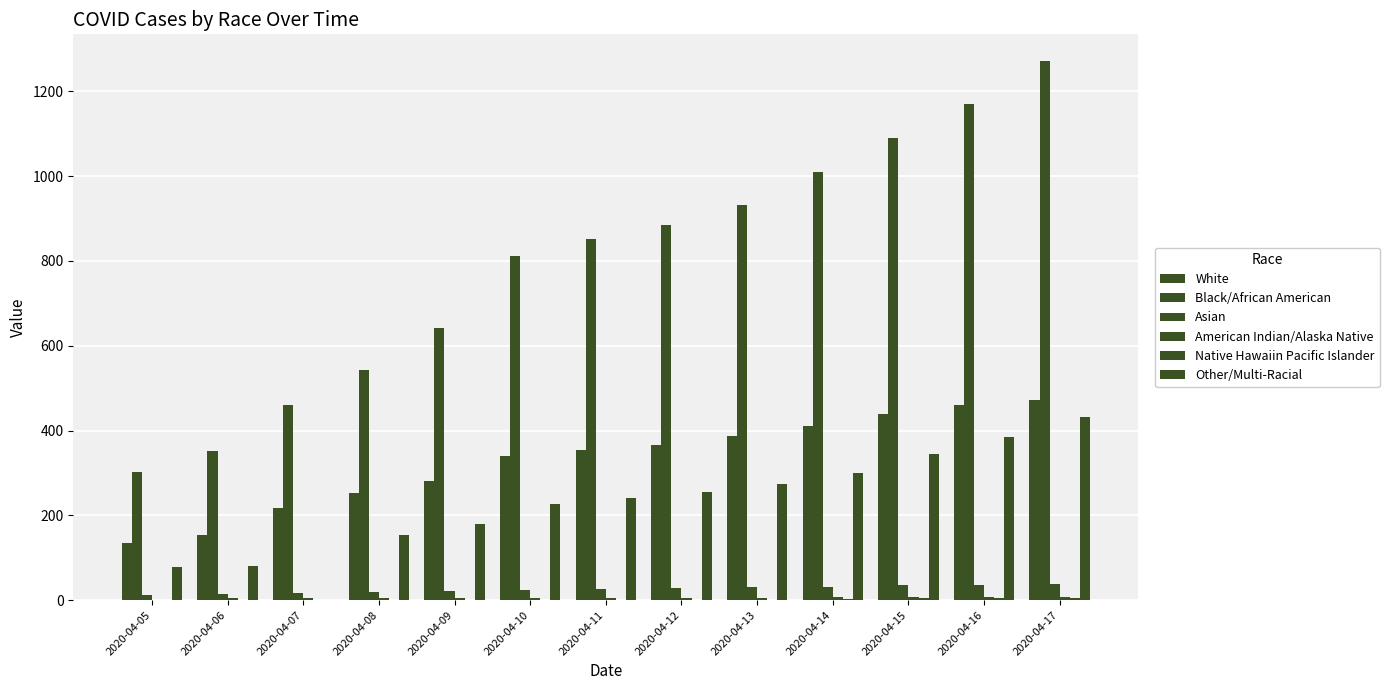

At how many categories does at least one series exceed 282?

13